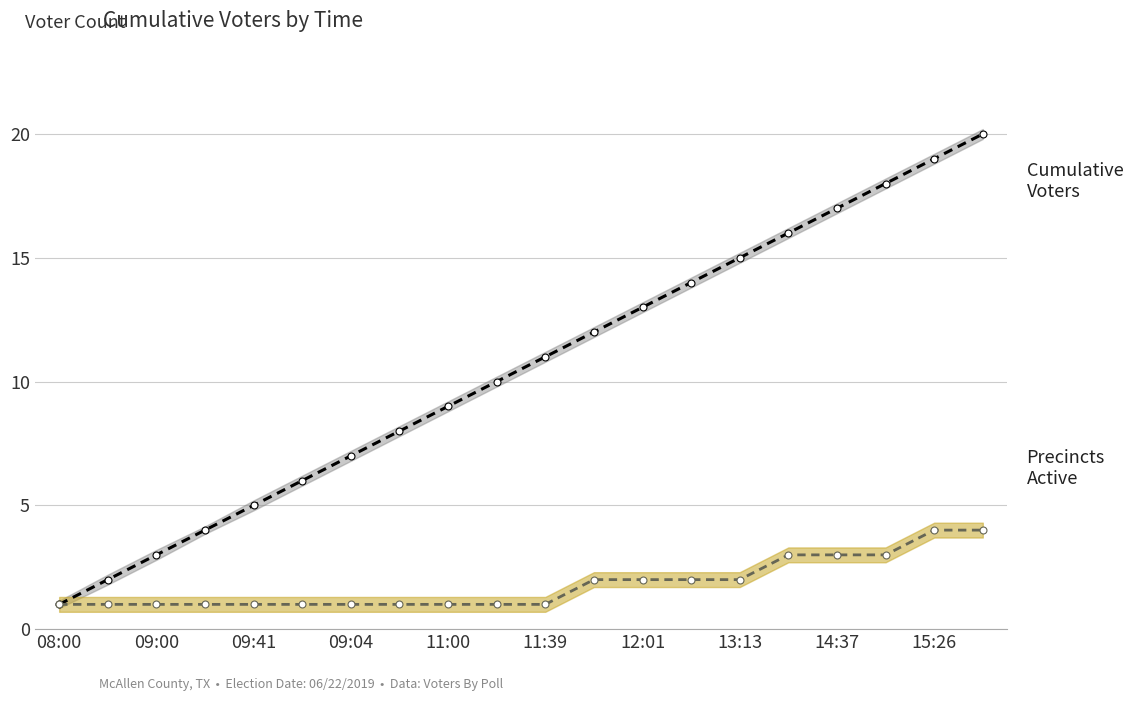

Is it true that Precincts Active equals 0 at 08:00?

False